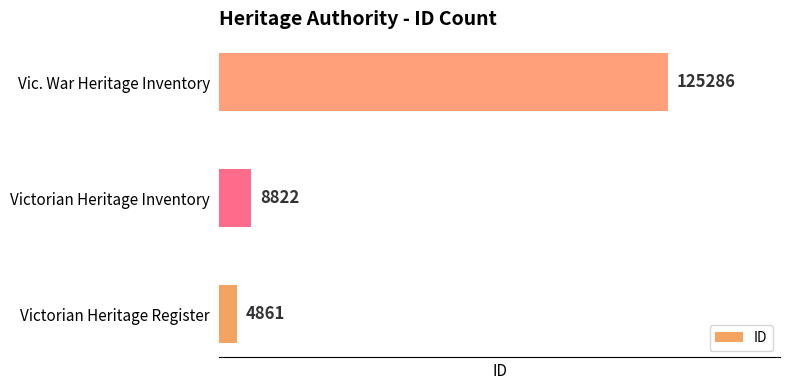

Rank the categories by value from lowest to highest.

Victorian Heritage Register, Victorian Heritage Inventory, Vic. War Heritage Inventory